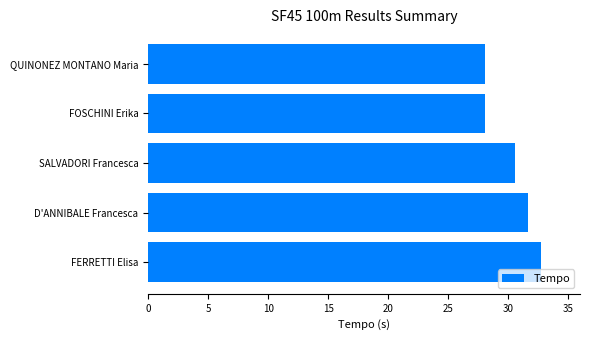

What is the average value?

30.2